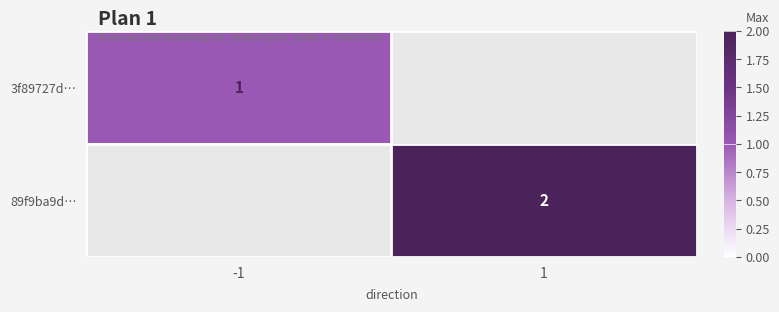

True or false: 3f89727d… has a value of 1 at -1.

True